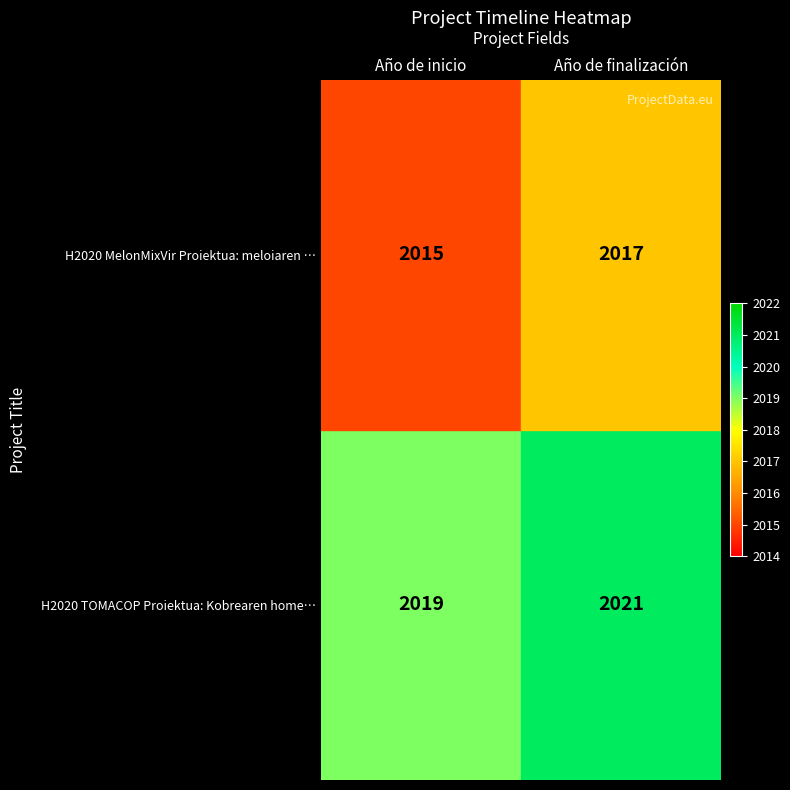

Rank the series by their average value, from highest to lowest.

H2020 TOMACOP Proiektua: Kobrearen home…, H2020 MelonMixVir Proiektua: meloiaren …